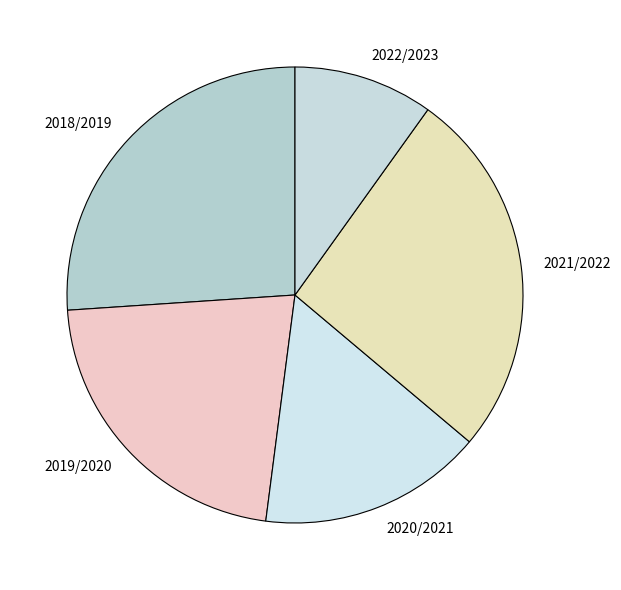

What is the ratio of the value at 2020/2021 to the value at 2022/2023?

1.6